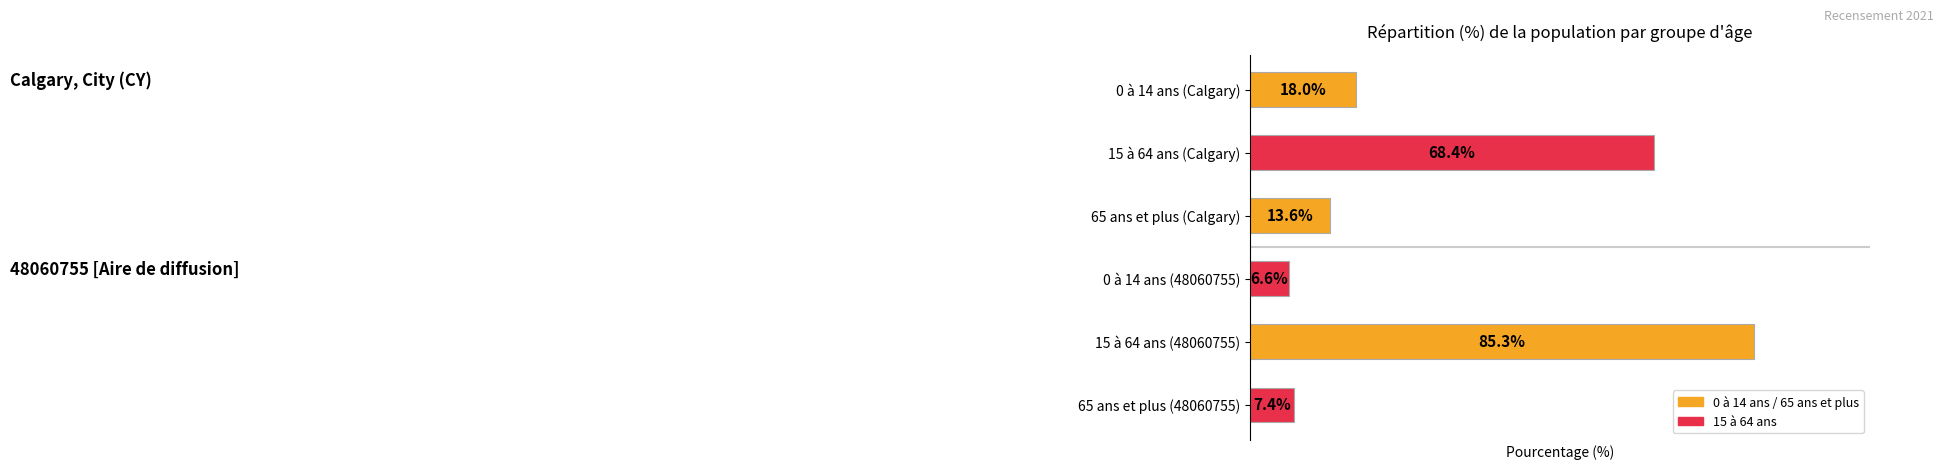

Between 65 ans et plus (Calgary) and 65 ans et plus (48060755), which is larger?

65 ans et plus (Calgary)